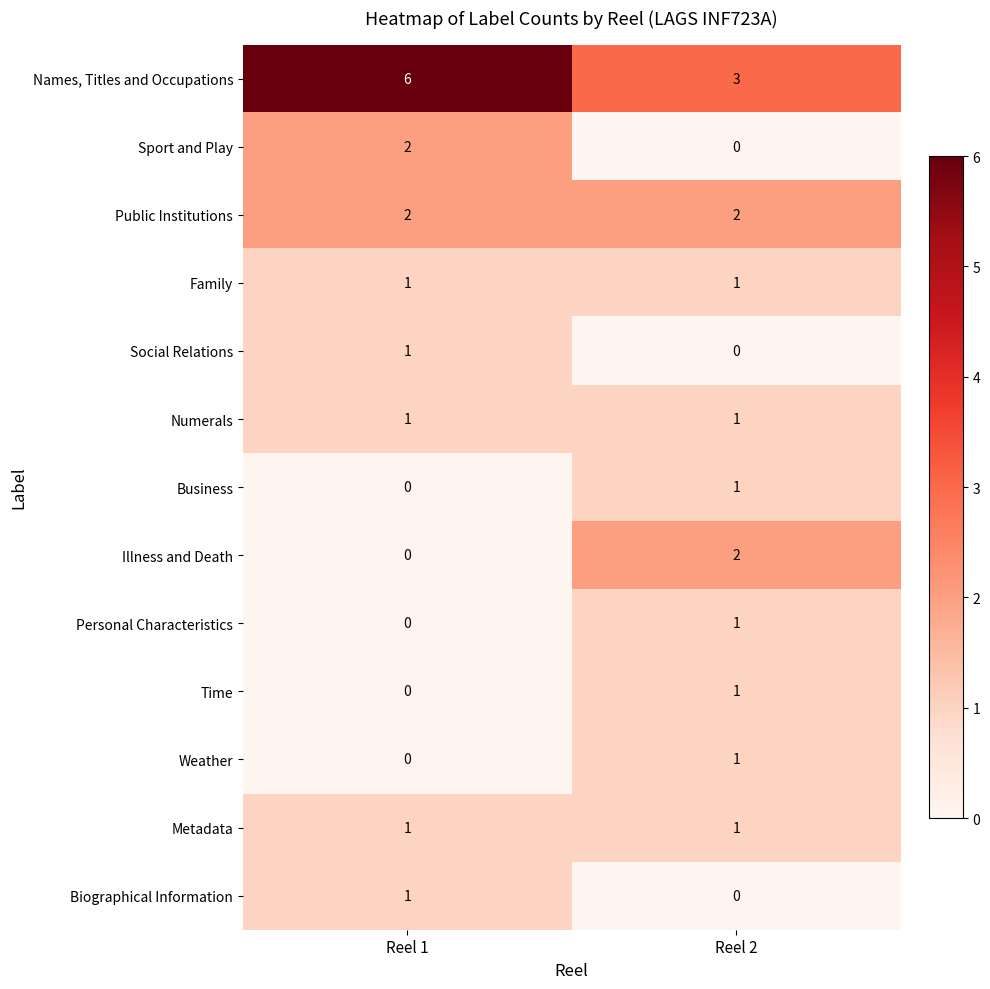

The value of Sport and Play at Reel 2 is 1. True or false?

False